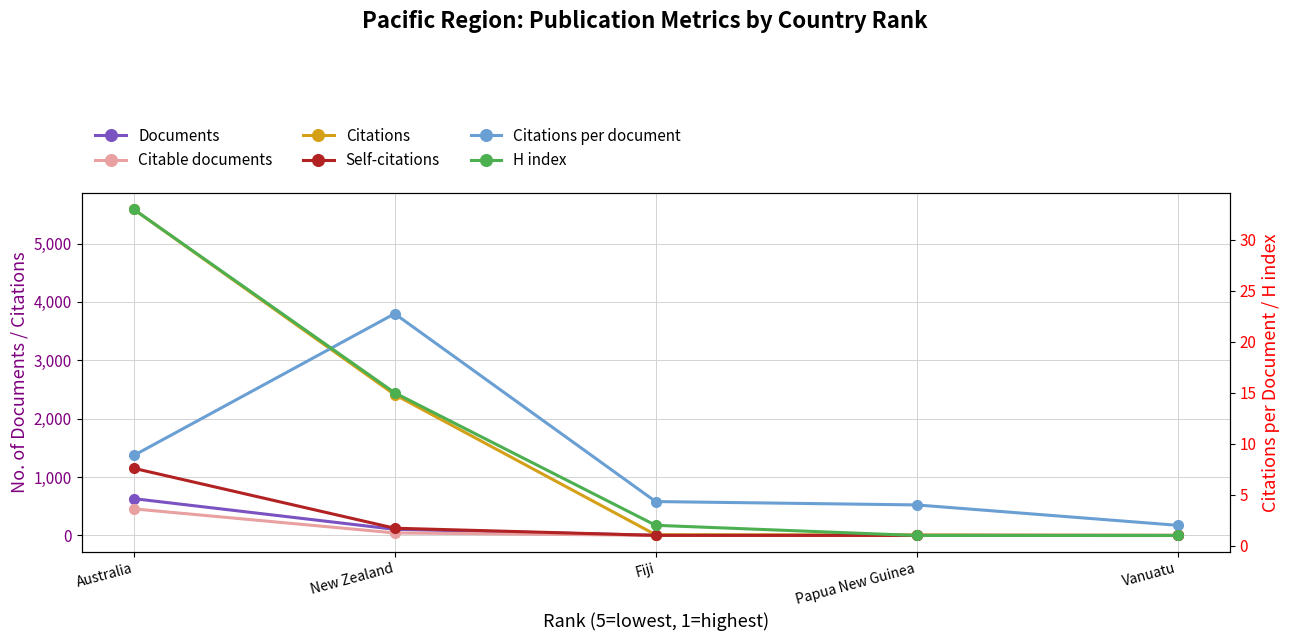

At which category is the sum across all series the highest?

Australia